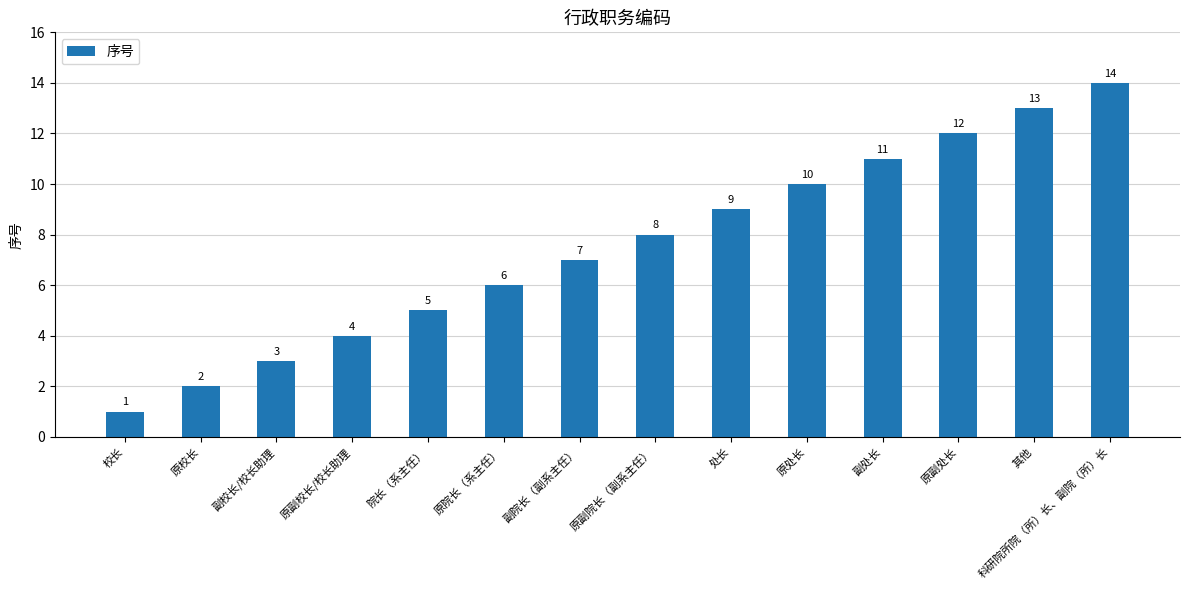

Are the bars grouped side by side (vs. stacked)?

No